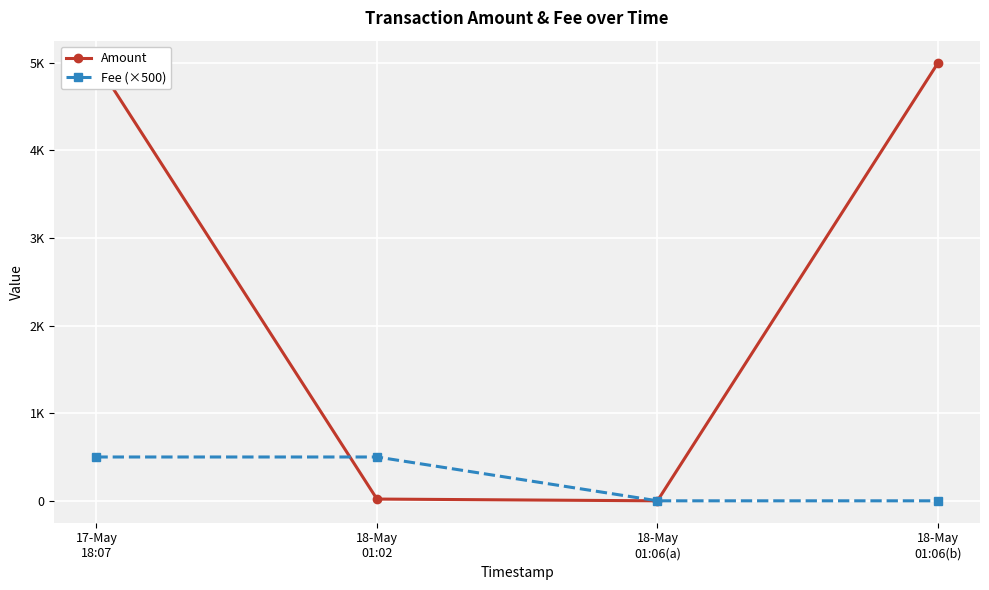

What position from the right is 18-May
01:02?

3